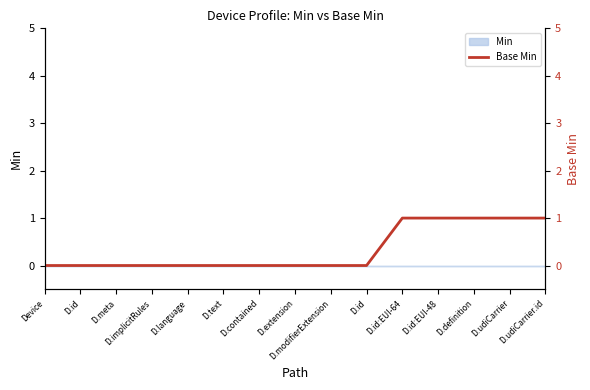

How many values are between 0 and 1?

15